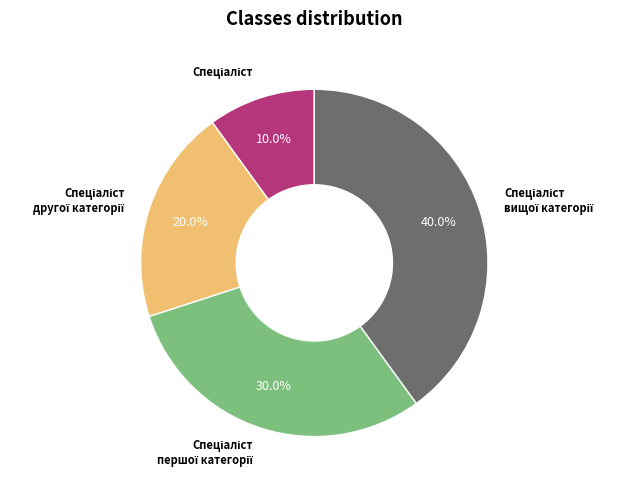

Is there a majority slice in this chart?

No